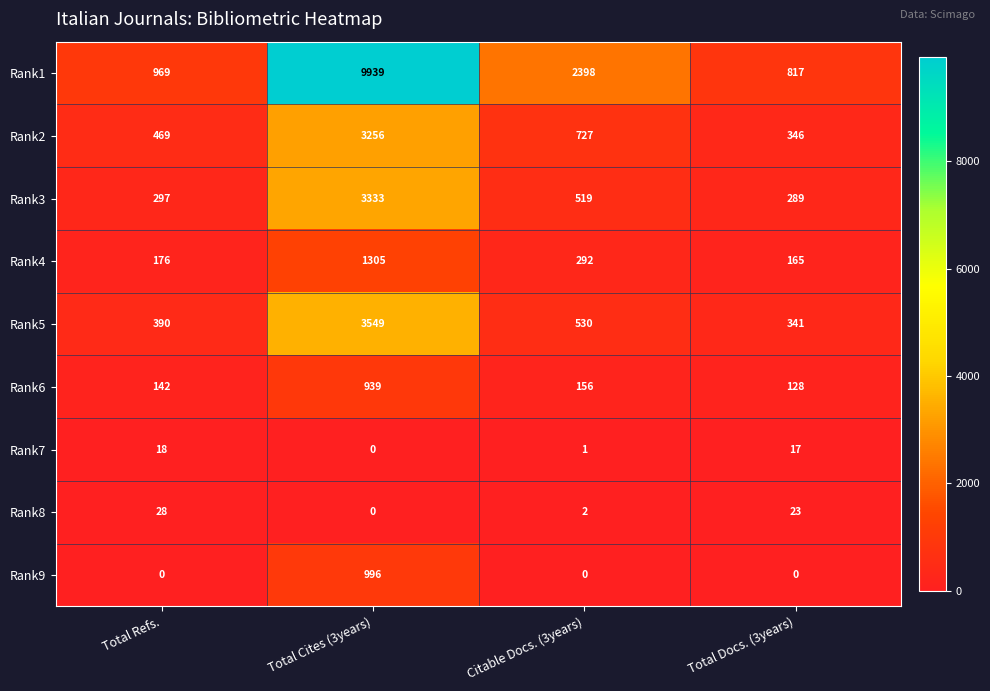

Read the Rank1 value at Total Docs. (3years).

817